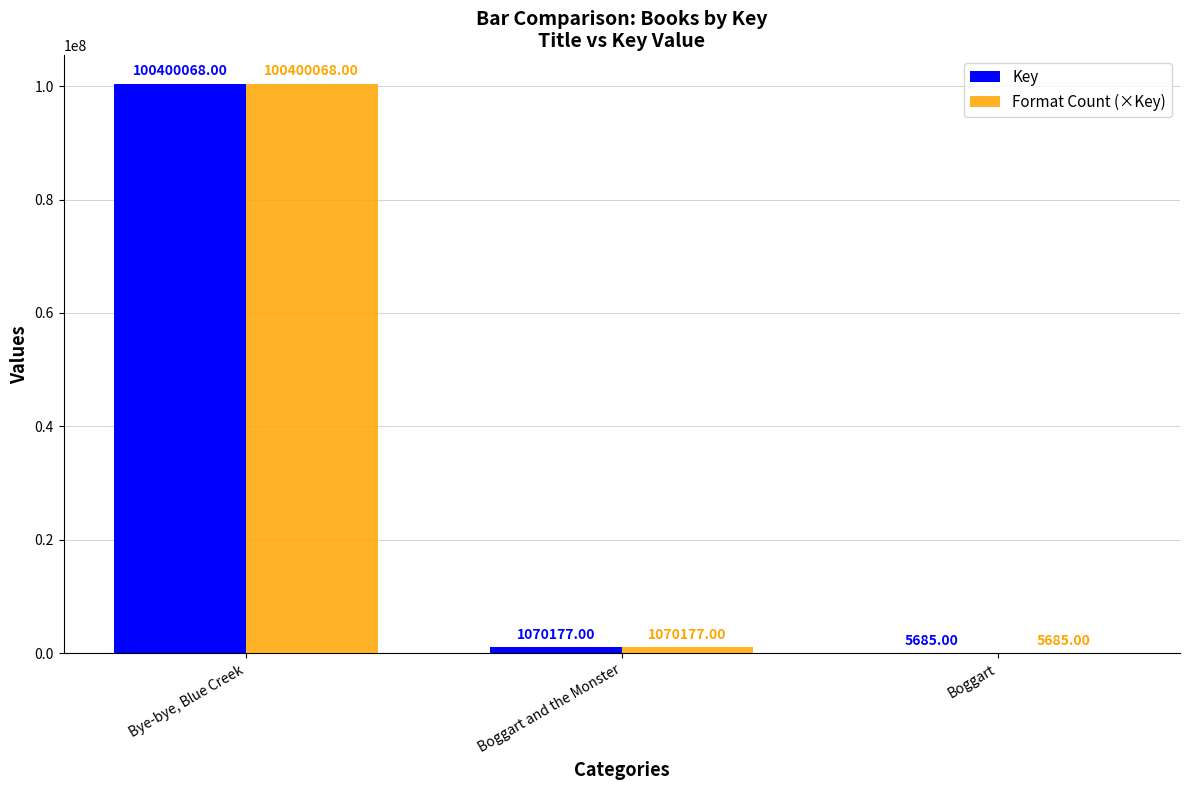

Is it true that Format Count (×Key) equals 40290039 at Bye-bye, Blue Creek?

False